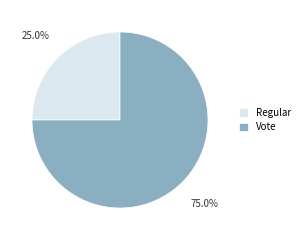

What percentage is NOT represented by Regular?

75.0%